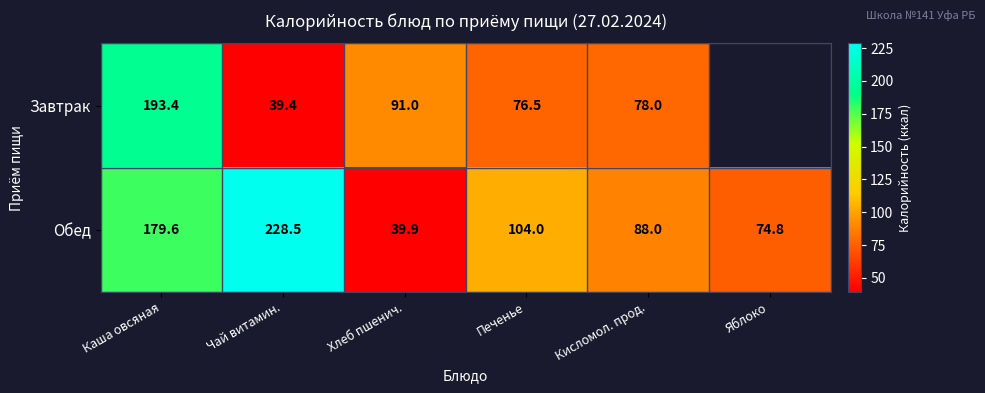

Rank the series at Чай витамин. from highest to lowest value.

Обед, Завтрак